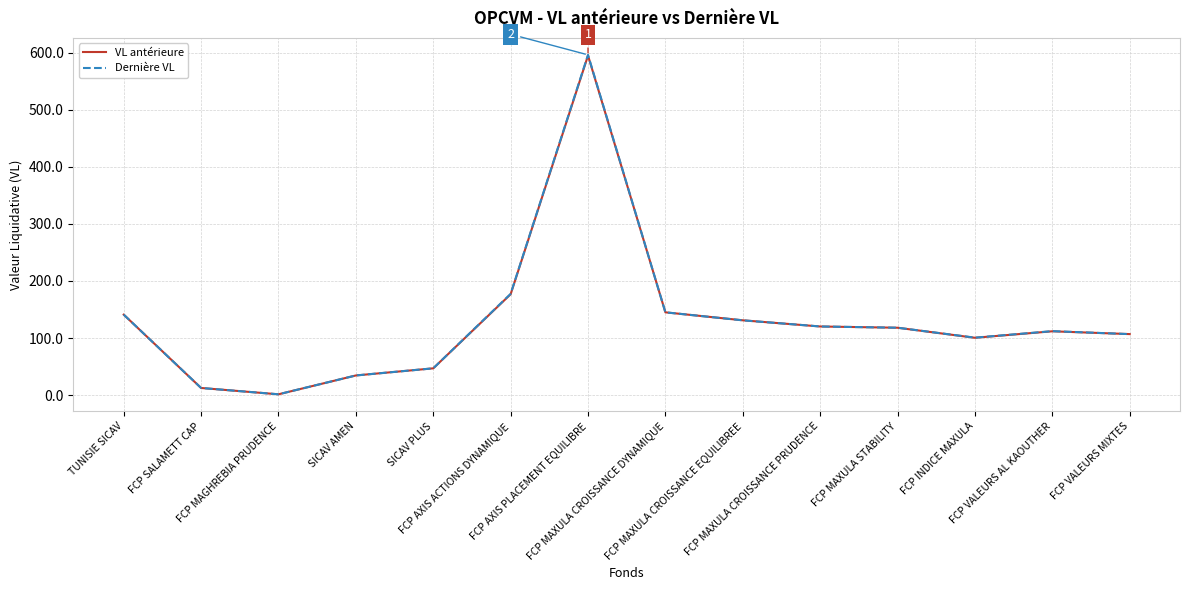

What is the greatest value displayed?

596.6